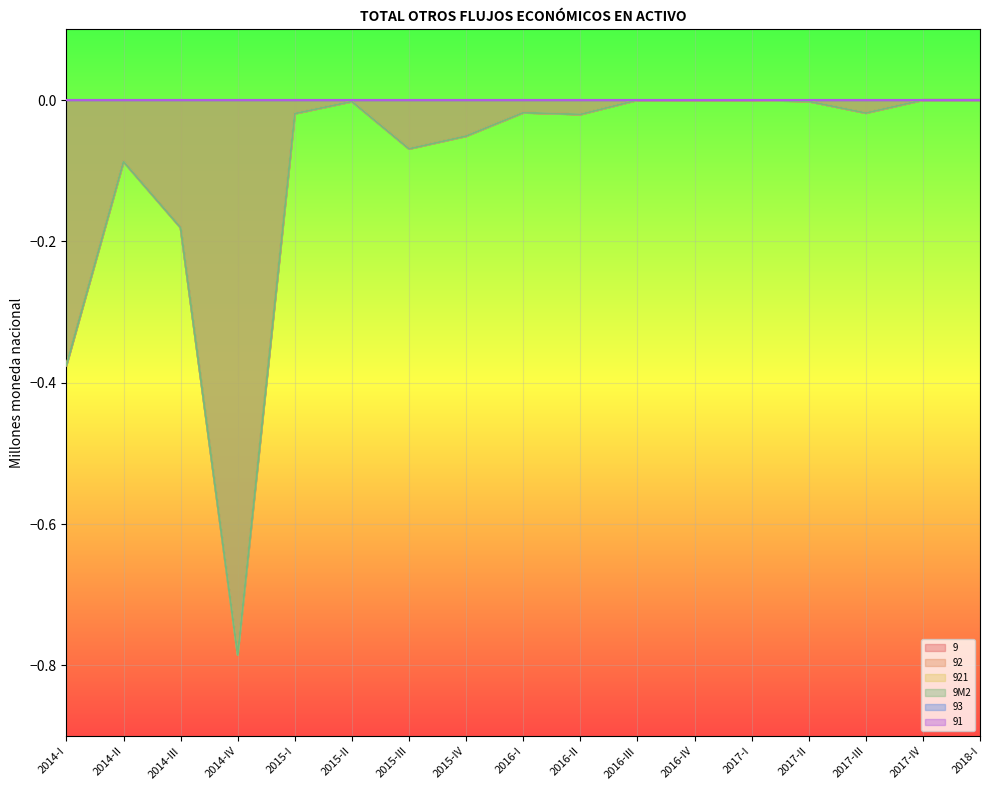

What is the minimum value shown in the chart?

-0.8